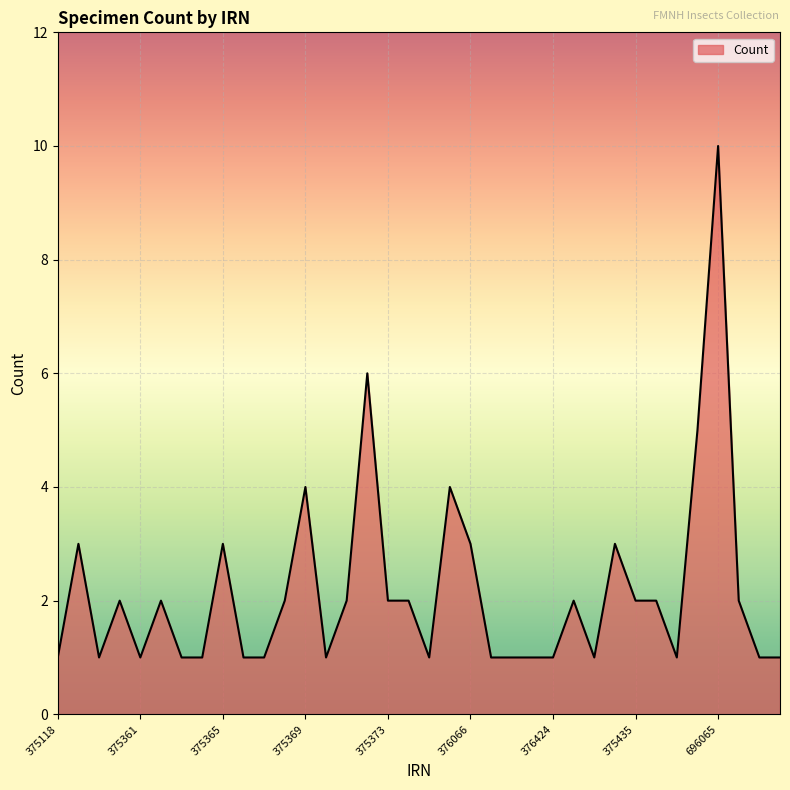

How many categories are shown in the chart?

36